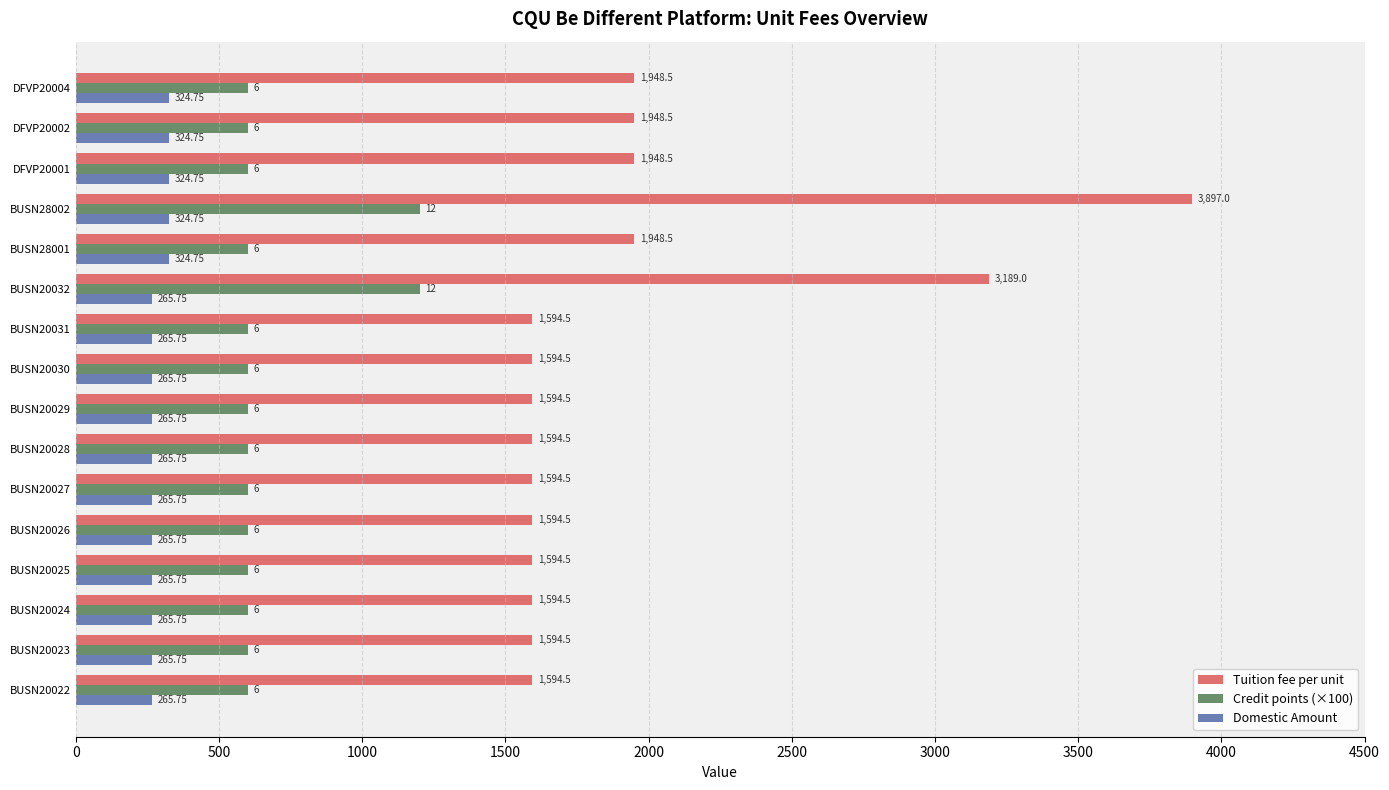

Between BUSN20024 and DFVP20001, which series saw the biggest shift?

Tuition fee per unit